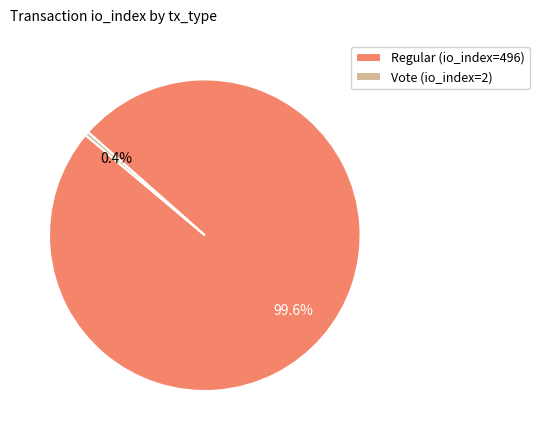

Is it true that Regular (io_index=496) is 100% of the pie?

True